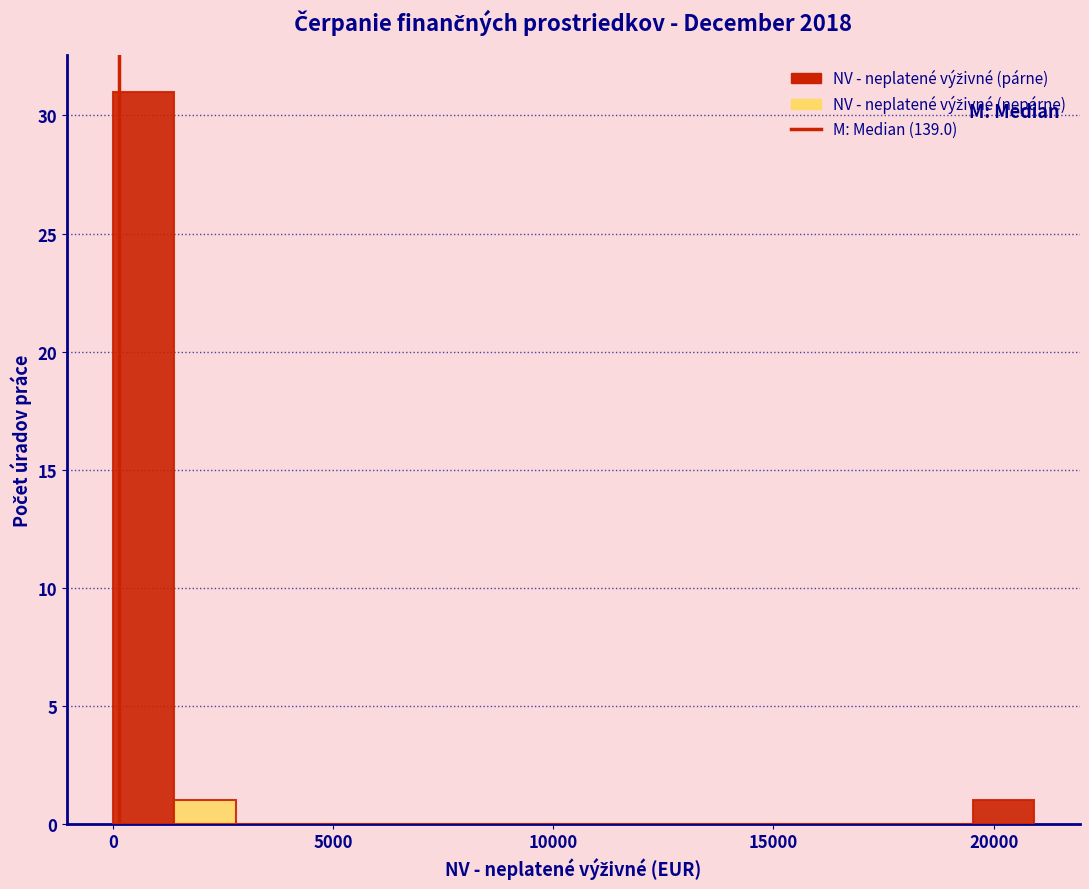

Read against the x-axis, roughly where is the centre of the tallest bar?

500